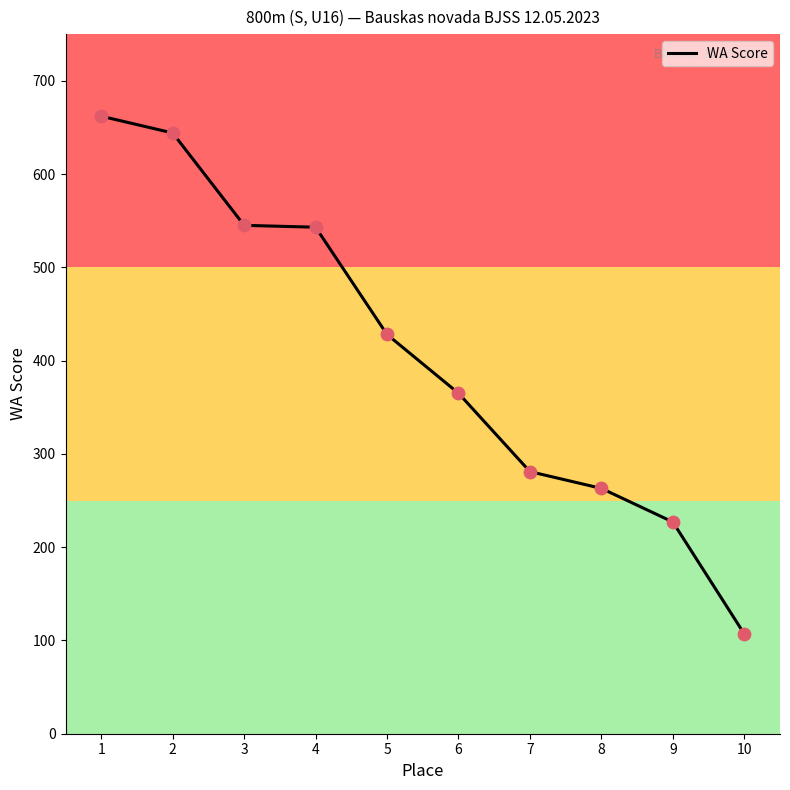

What is the change in value from 4 to 5?

-115